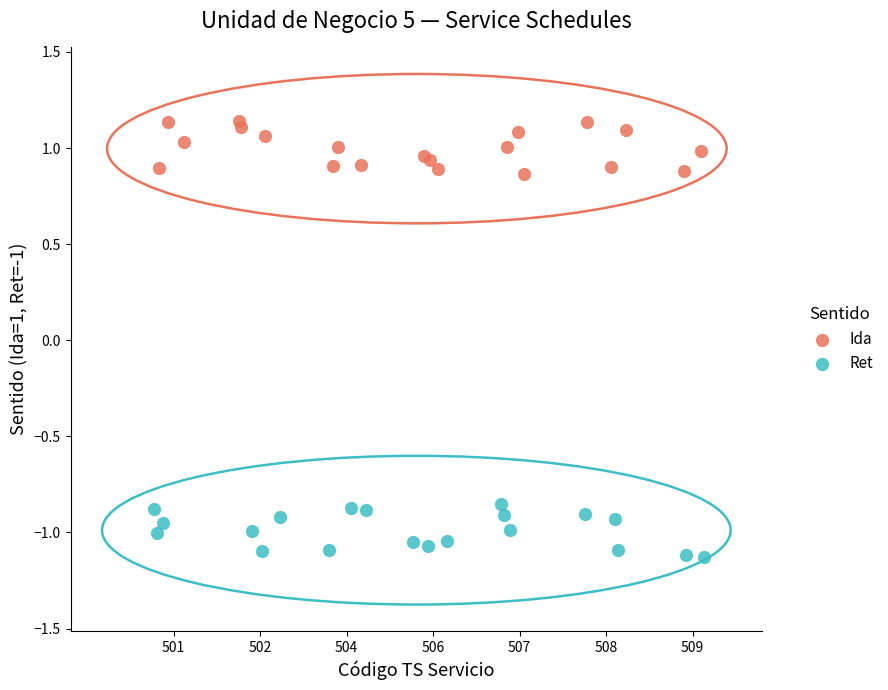

Which series reaches the maximum Y coordinate?

Ida